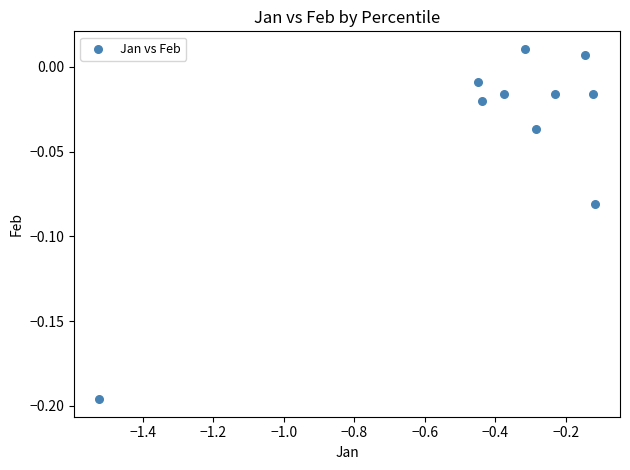

What is the average X value?

-0.4